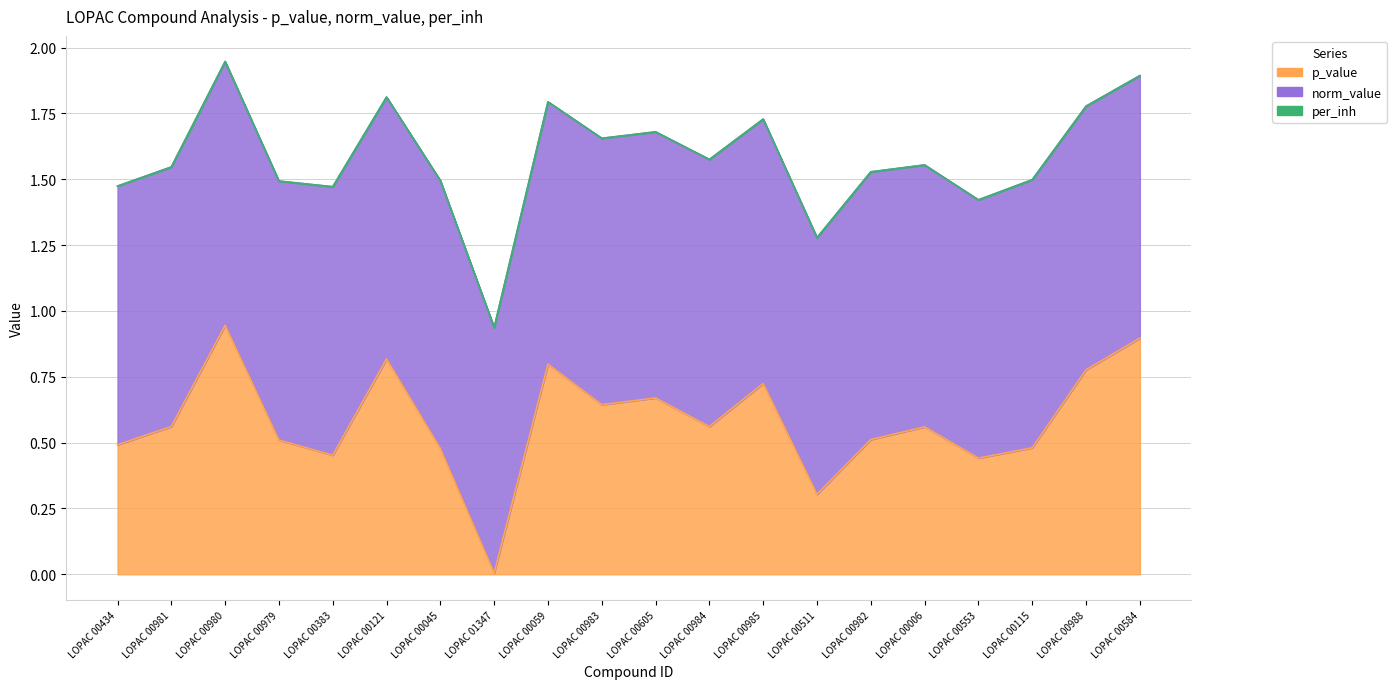

Is the value of p_value at LOPAC 00982 greater than the value of per_inh at LOPAC 00434?

Yes